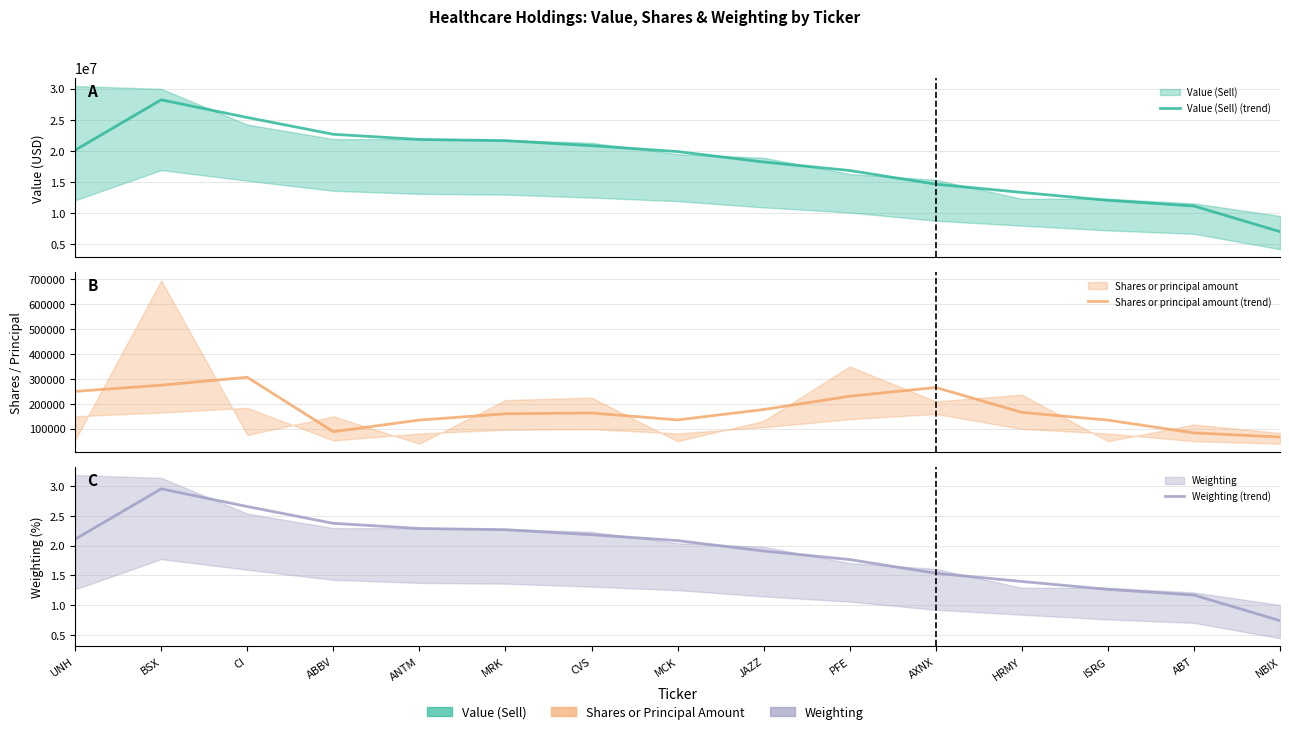

Rank the series by their maximum value, from highest to lowest.

Value (Sell) (trend), Shares or principal amount (trend), Weighting (trend)